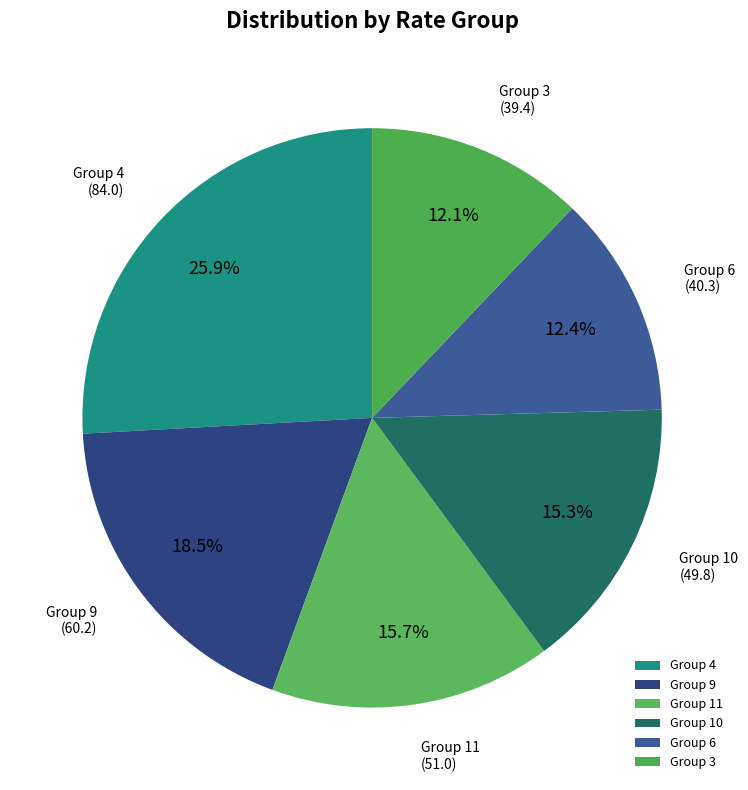

Approximately how many times larger is the value at Group 10 compared to Group 9?

0.8